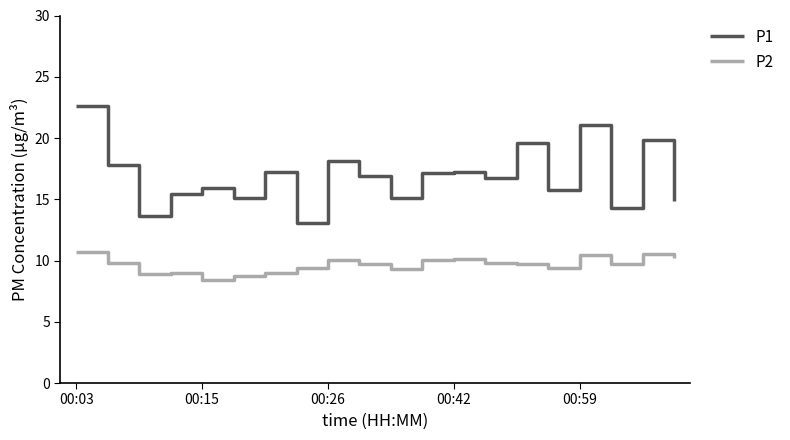

List the series in order of their overall mean, highest first.

P1, P2